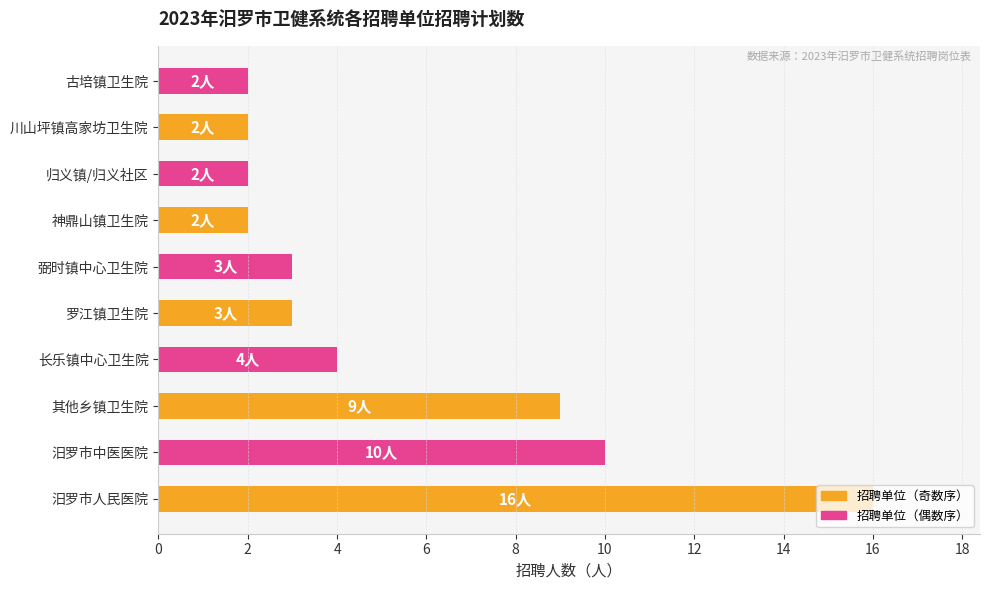

Count the number of categories in the chart.

10